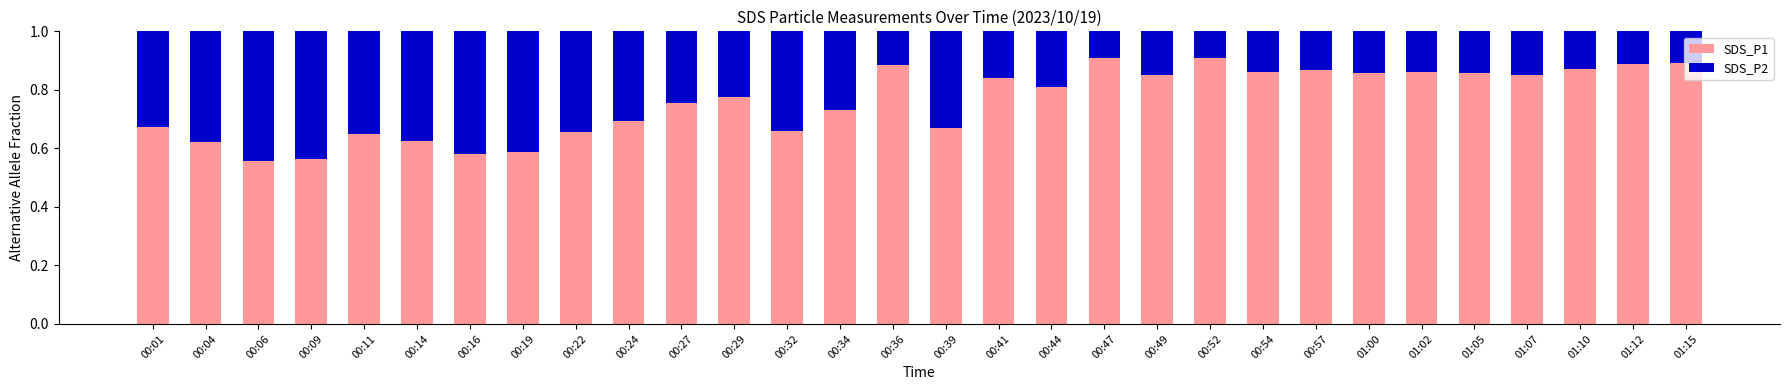

What is the total value across all series at 01:02?

1.0